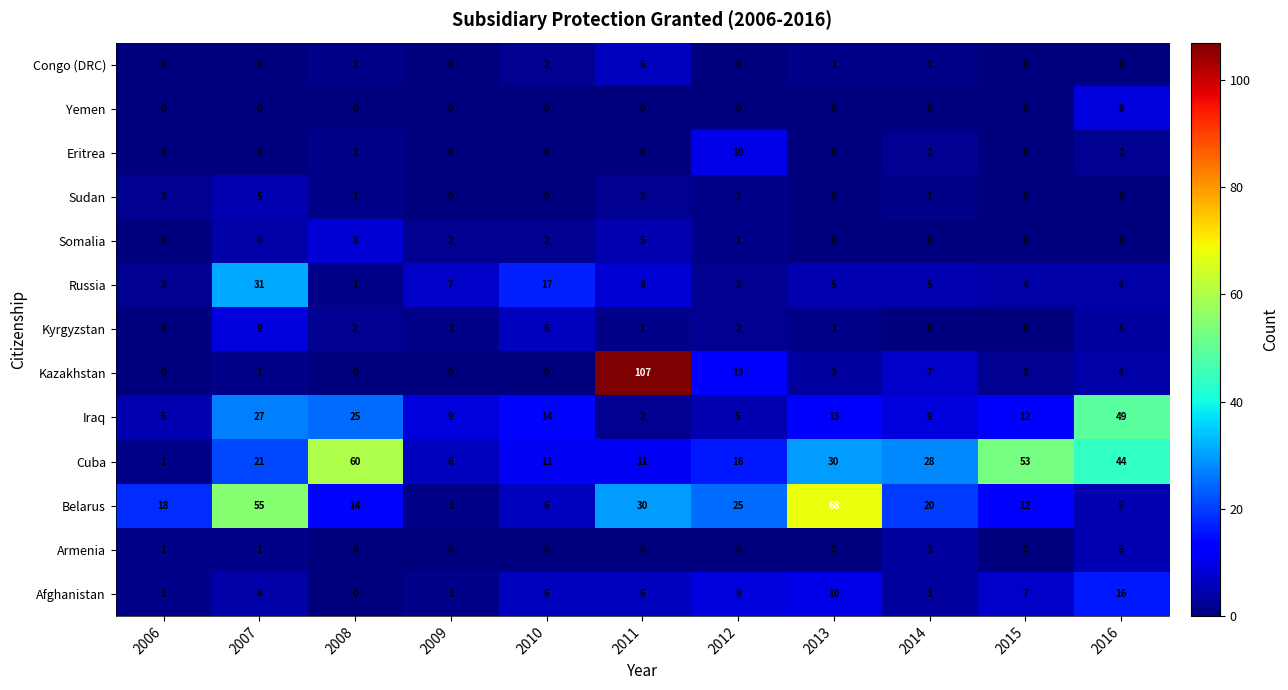

How many data points in Armenia are above 0?

4